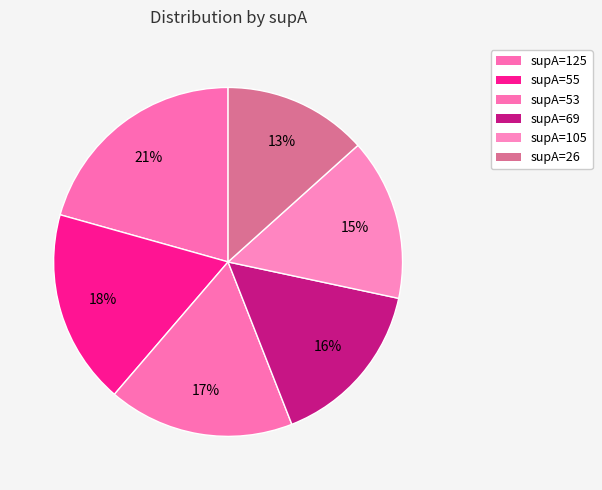

How many segments does this pie chart have?

6